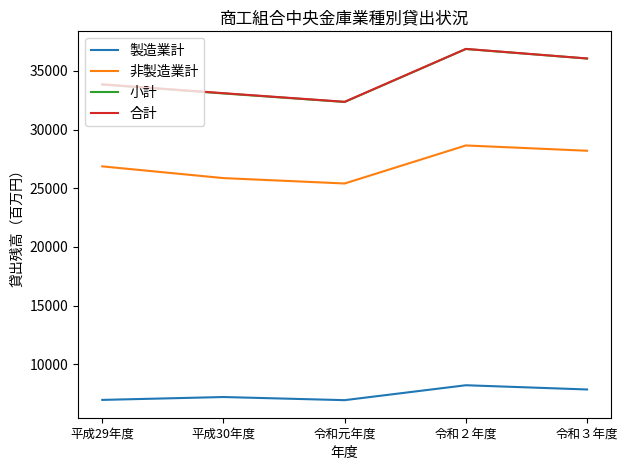

How many 合計 values are between 33096 and 36055?

3